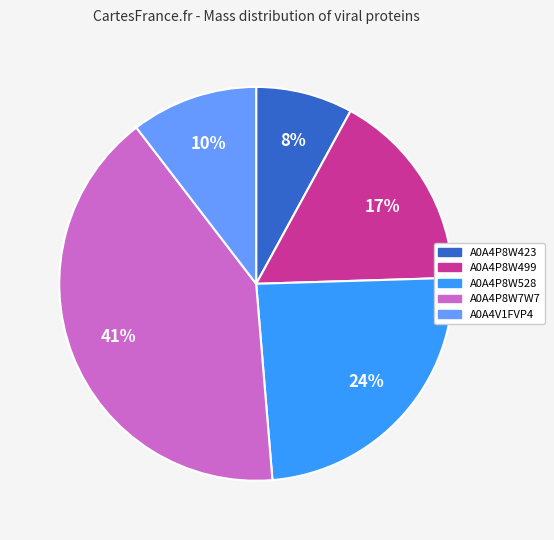

Is A0A4P8W423 the majority of the pie?

No